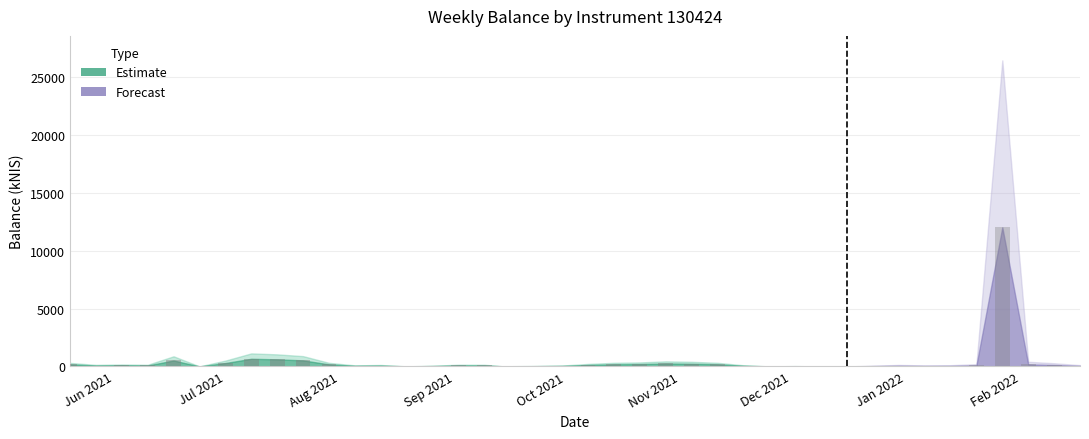

What is the sum of the values at 2021-12-30 and 2021-11-25?

62.2